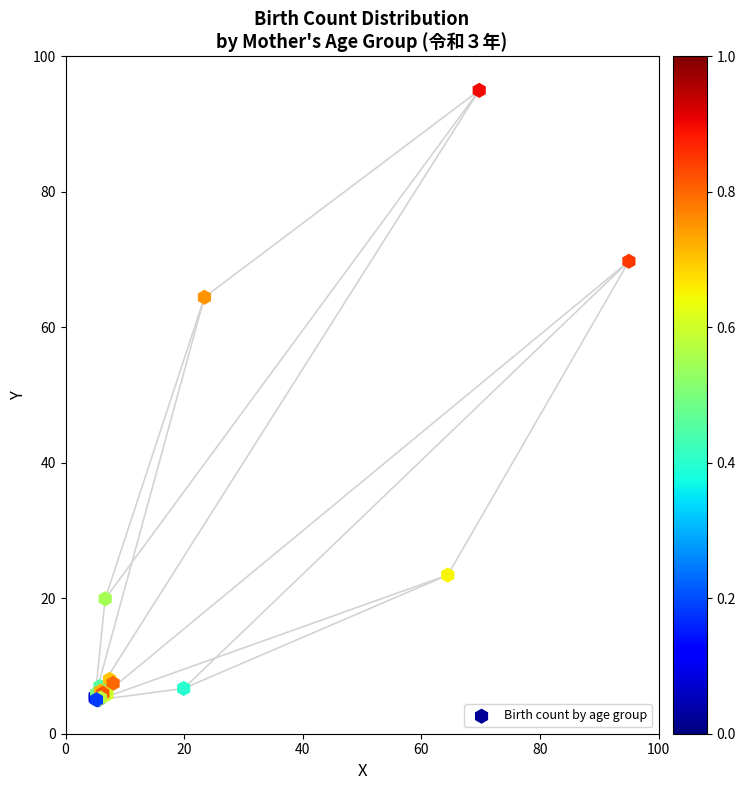

What Y value in the scatter plot is closest to 50?

64.4